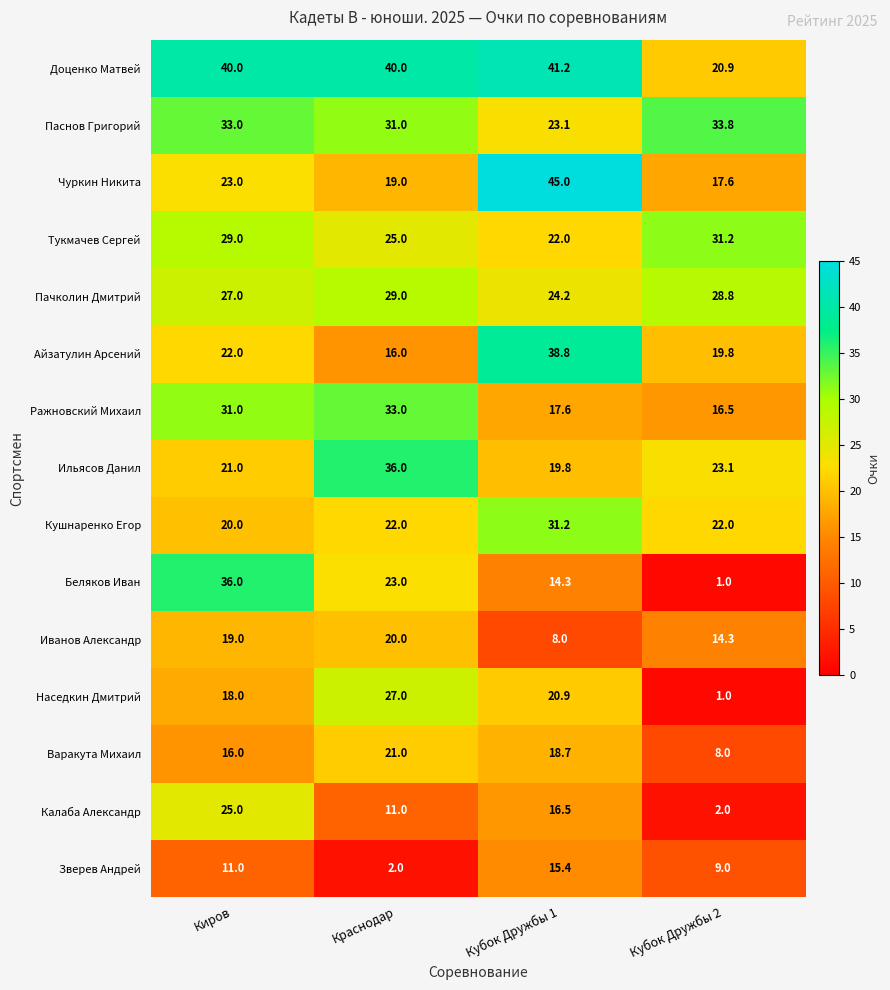

At which category is the sum across all series the highest?

Киров